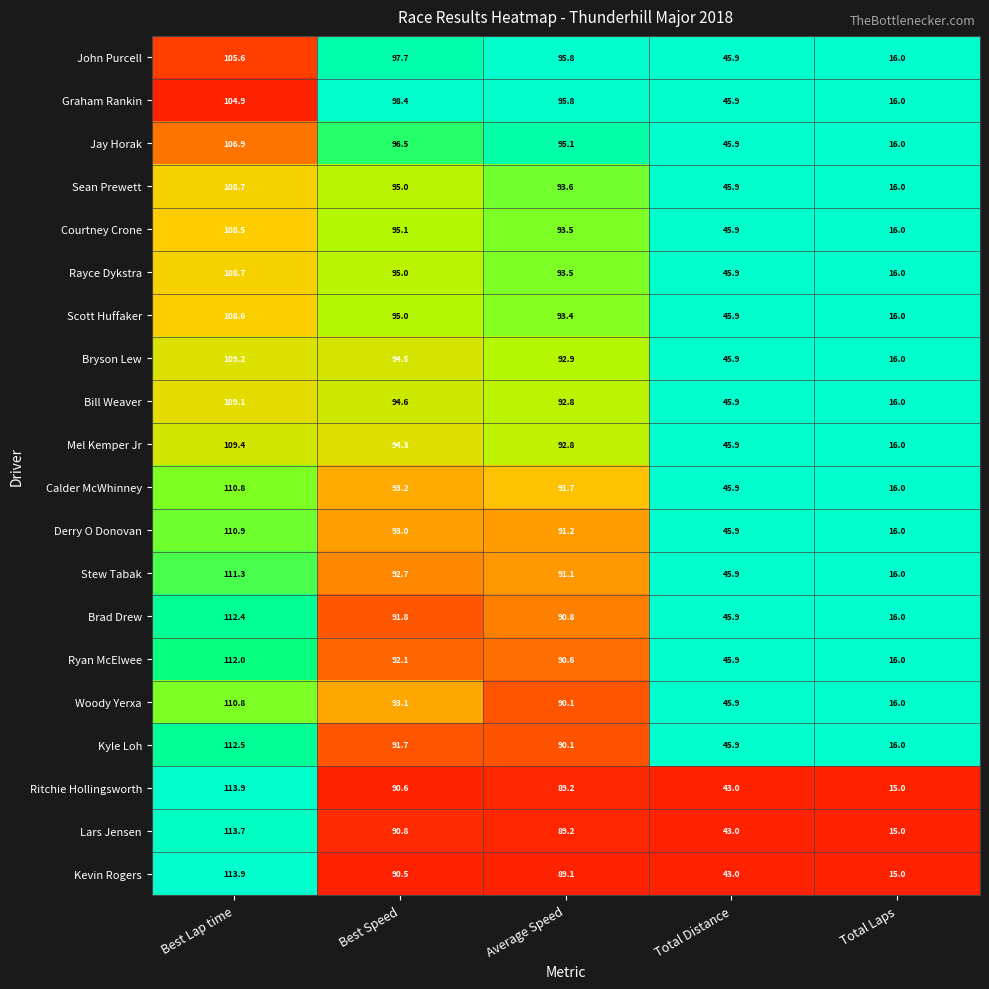

What is the difference between the second highest and minimum values in the Bill Weaver series?

78.6